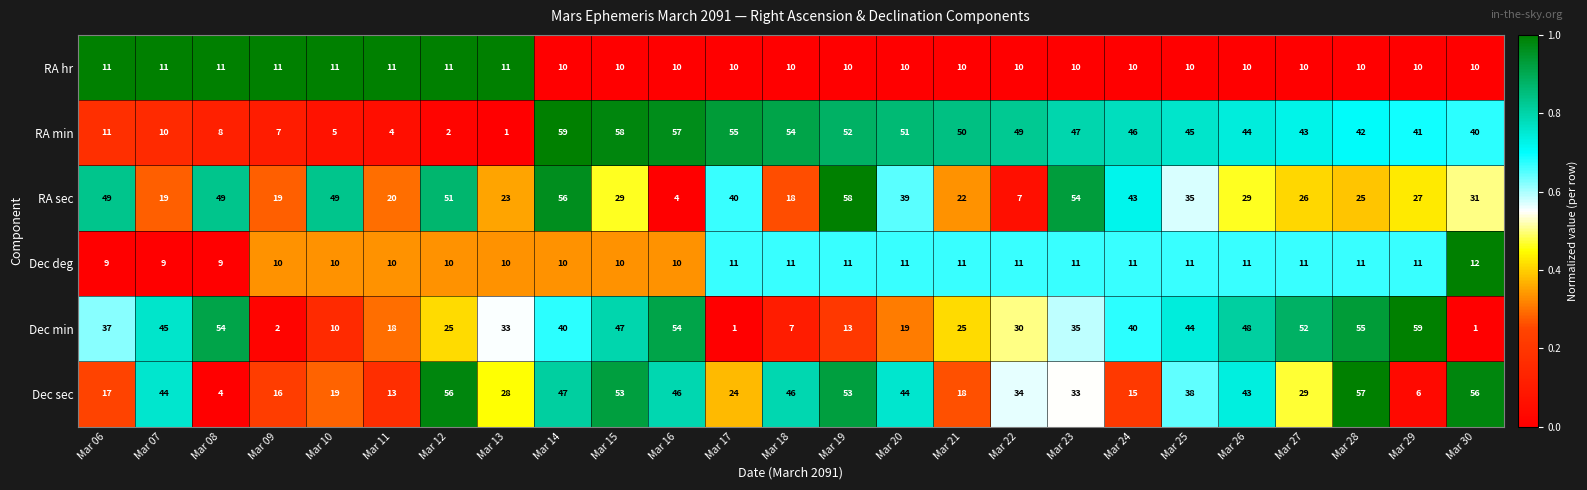

At Mar 27, list the series in order from largest to smallest.

Dec min, RA min, Dec sec, RA sec, Dec deg, RA hr